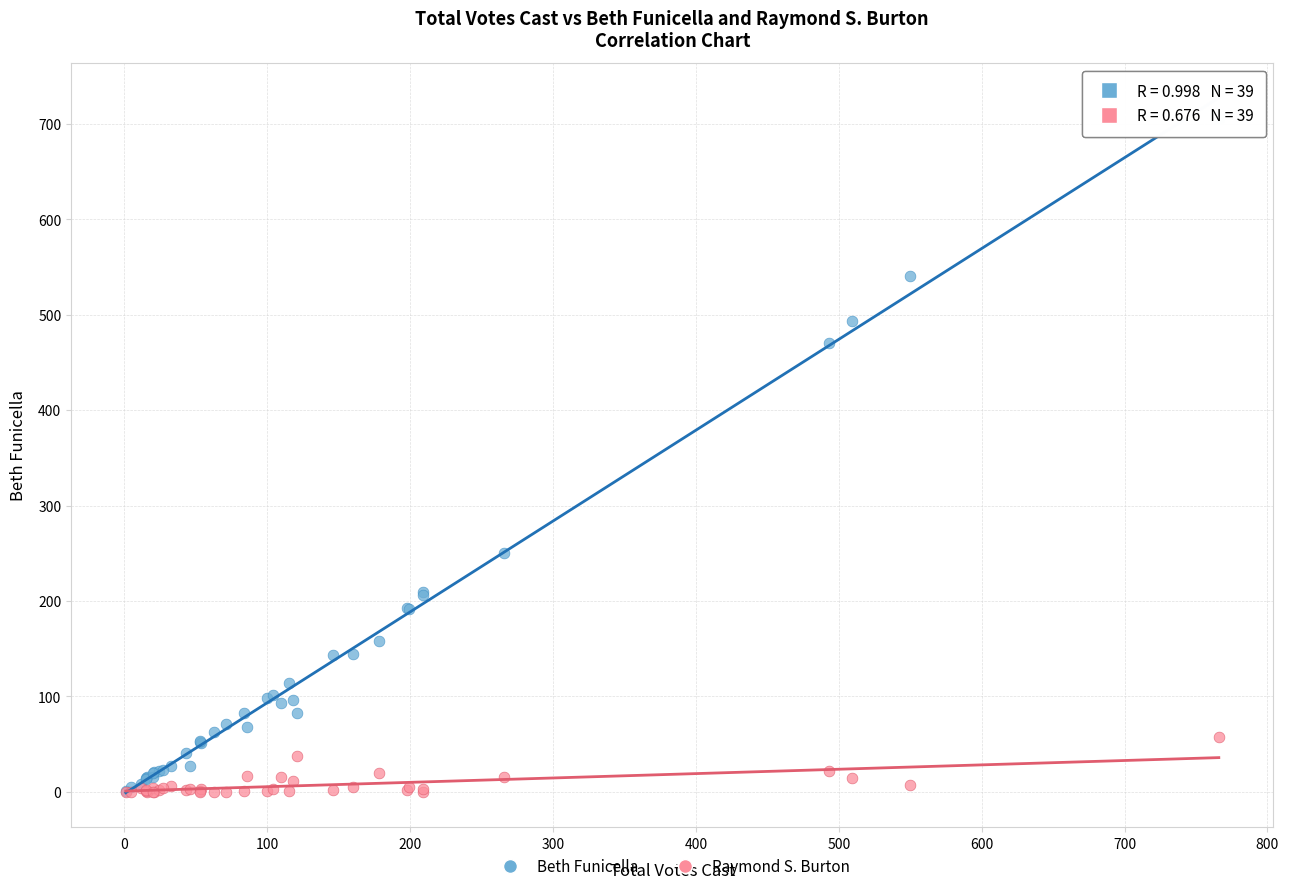

Across all series, what Y value is closest to 353?

250